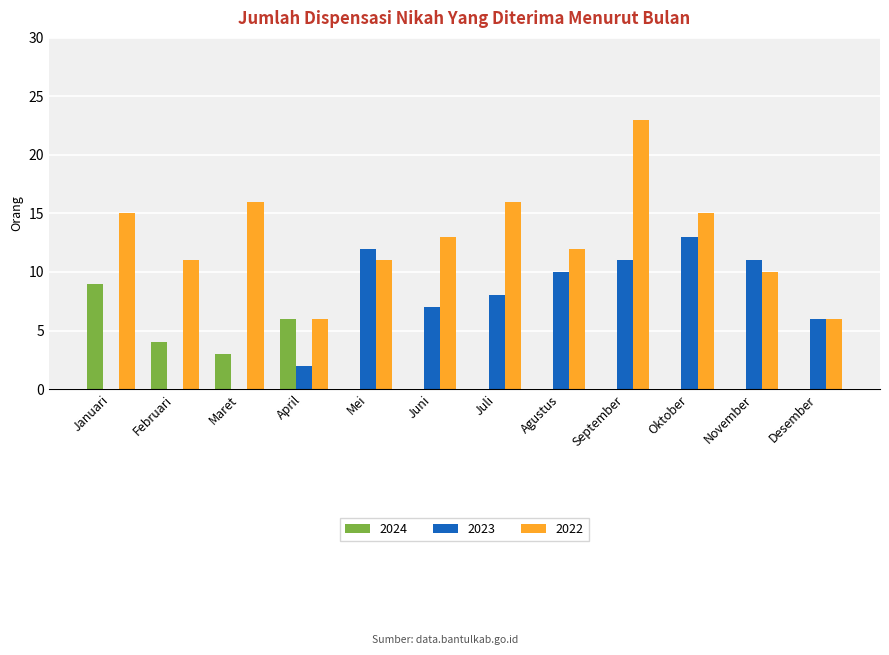

Which series changed the most between Maret and Mei?

2023